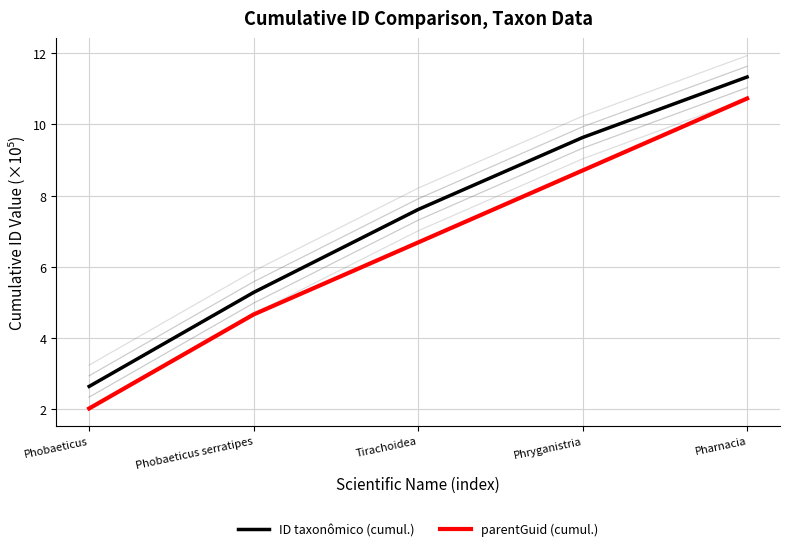

Is the value of parentGuid (cumul.) at Phobaeticus greater than the value of ID taxonômico (cumul.) at Phobaeticus?

No